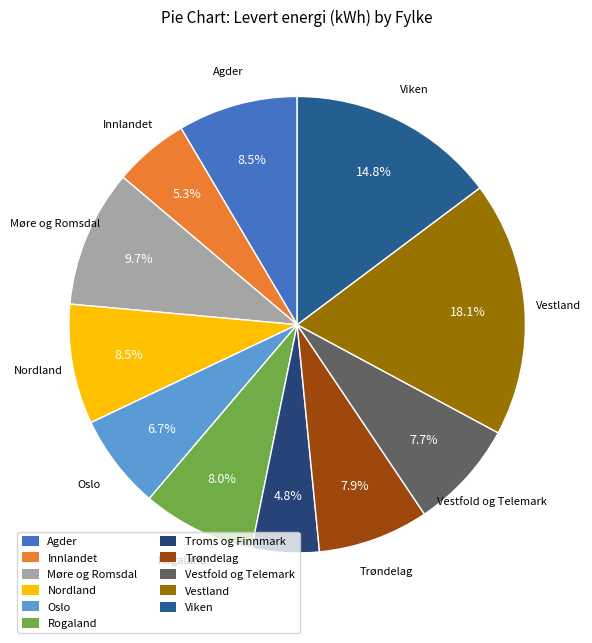

To the nearest percent, what percentage of the pie is Viken?

15%